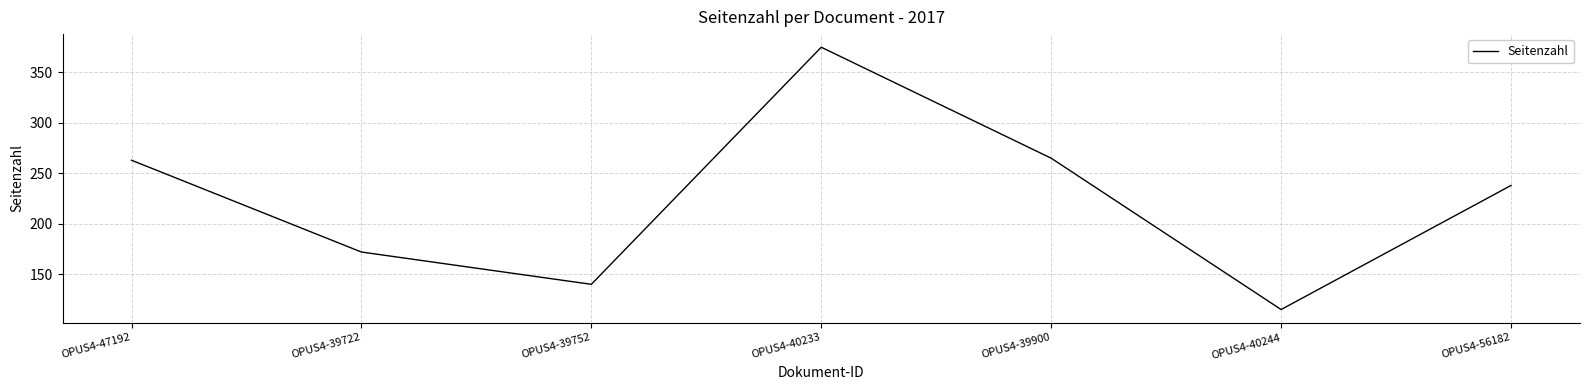

Which label corresponds to the largest value in the chart?

OPUS4-40233